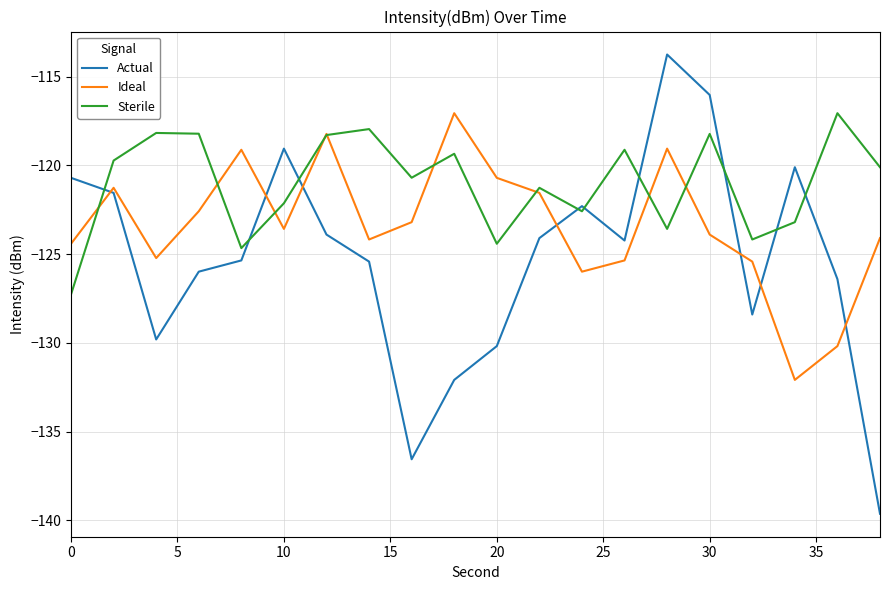

Rank the series by their average value, from highest to lowest.

Sterile, Ideal, Actual